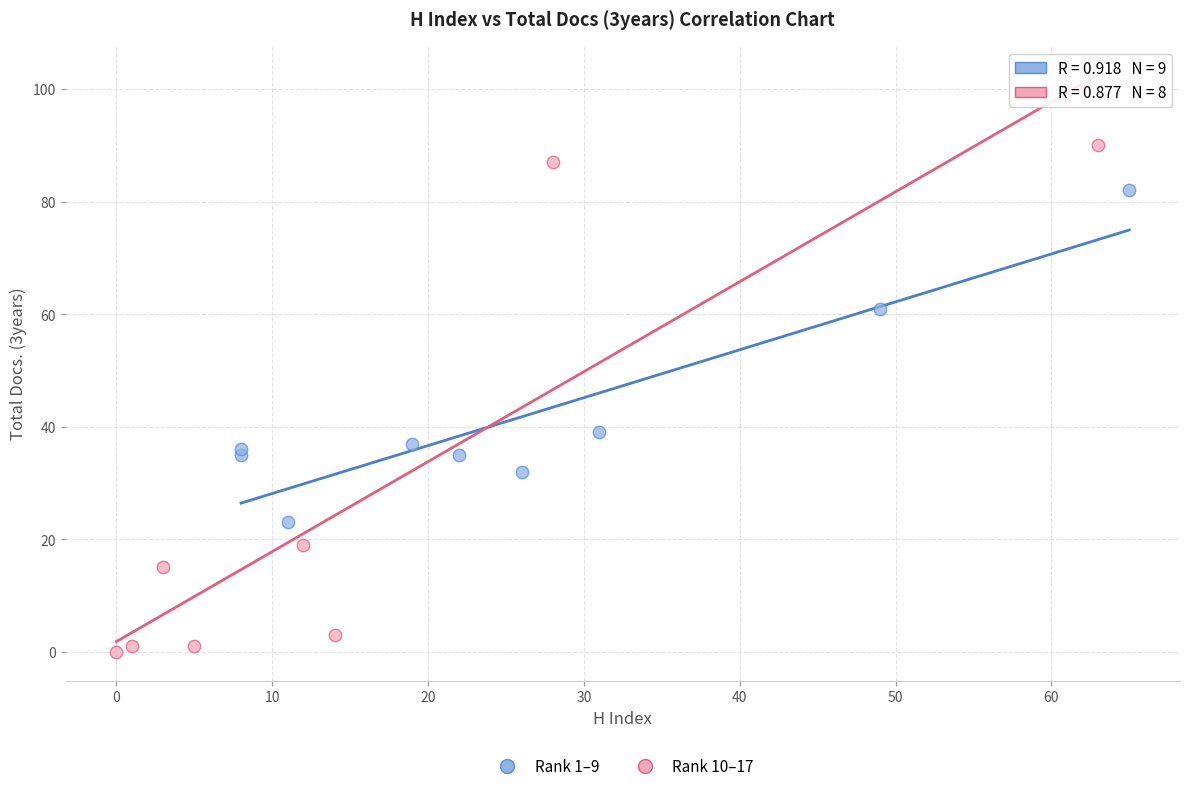

Which series has the widest spread of Y values?

Rank 10–17